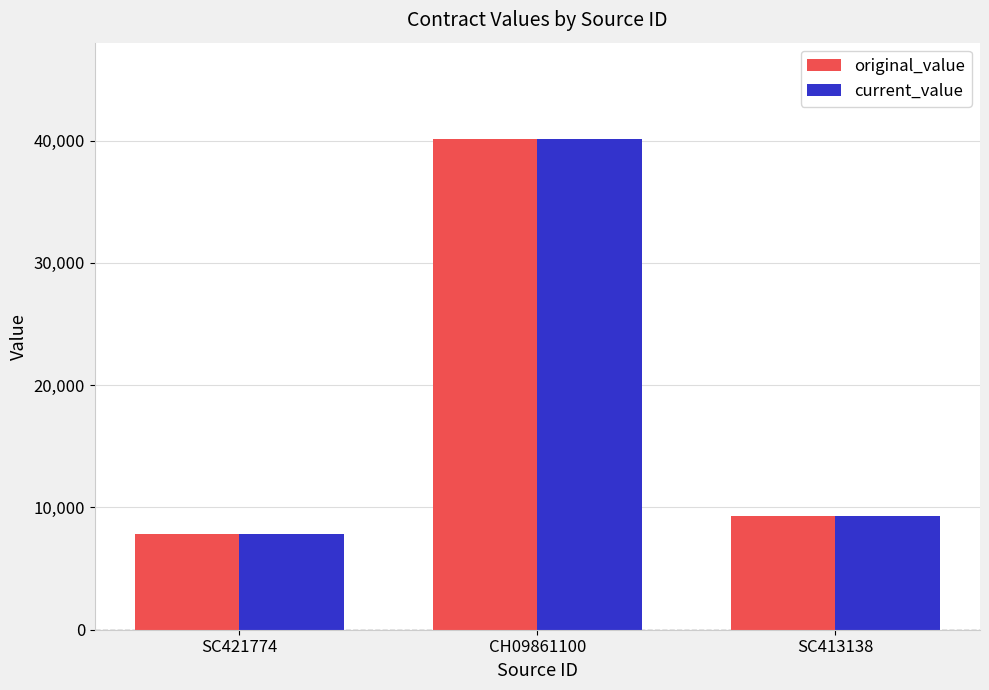

Is it true that current_value equals 40104.3 at CH09861100?

True